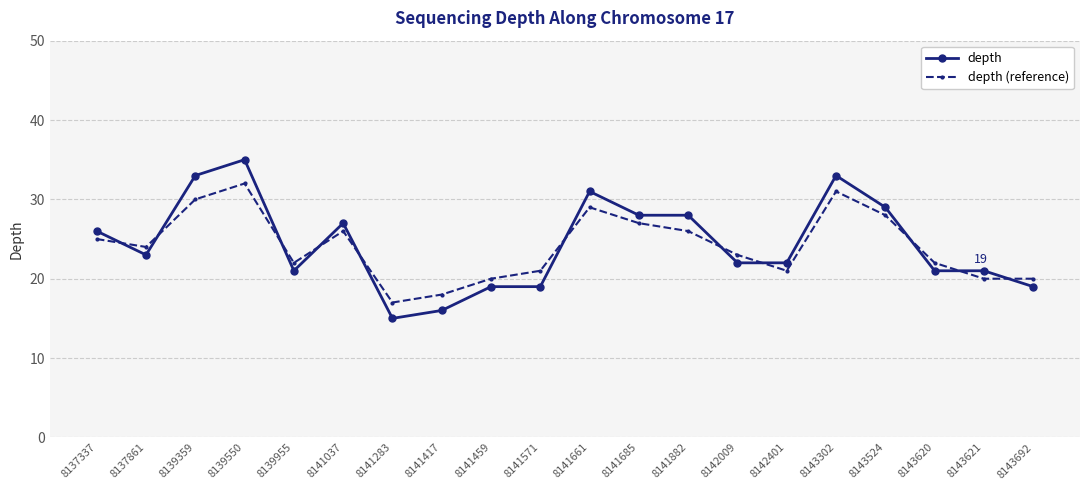

What is the total value across all series at 8139550?

67